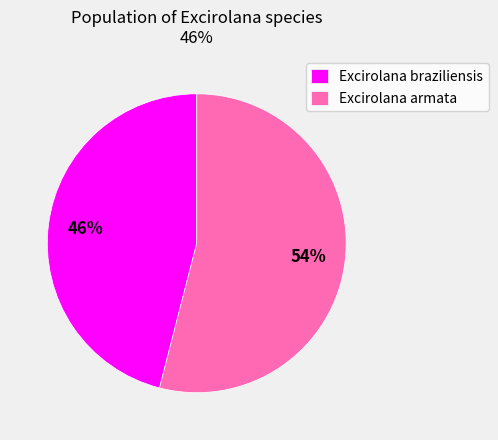

How many segments does this pie chart have?

2